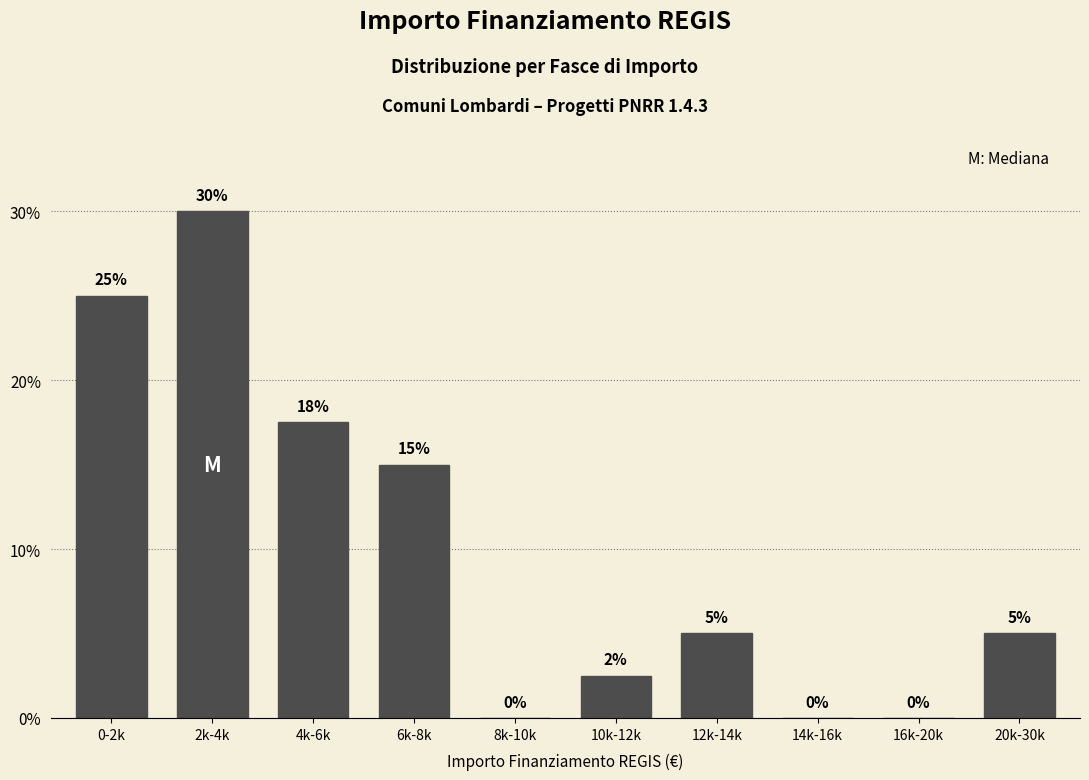

At which label is the value closest to 15?

6k-8k